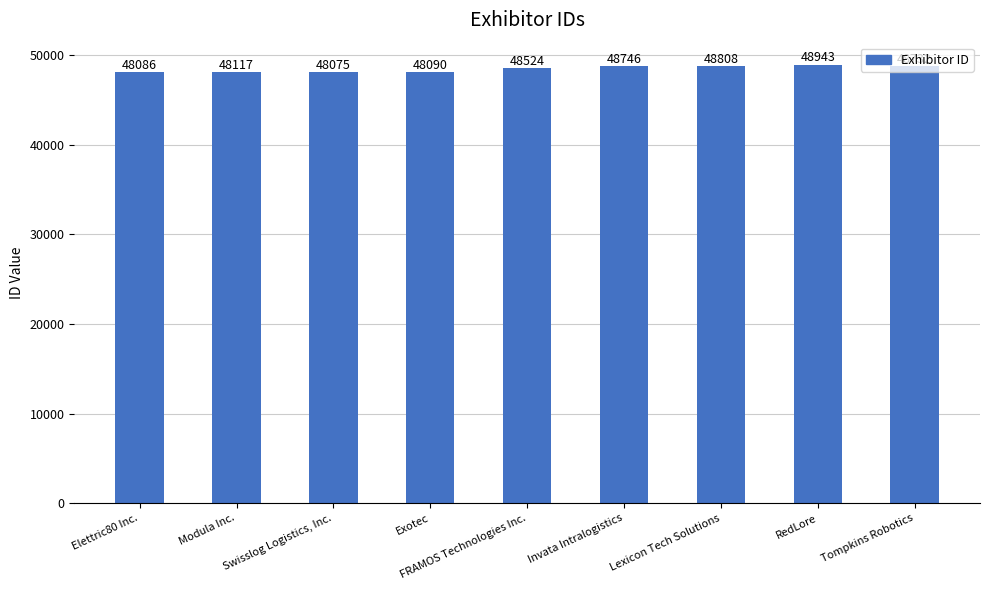

What value does the data have at Swisslog Logistics, Inc., to the nearest 10?

48080